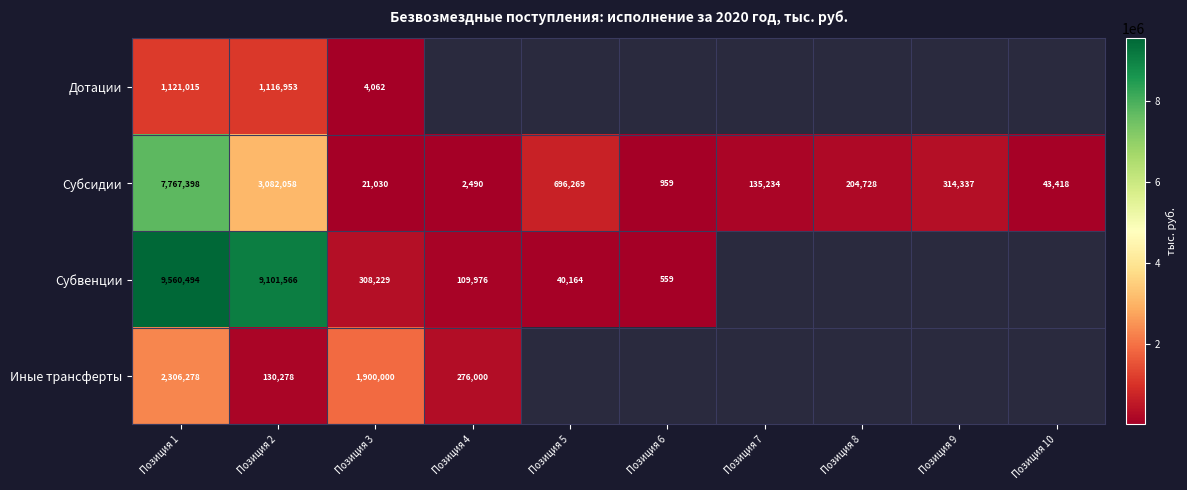

At which category is the sum across all series the highest?

Позиция 1